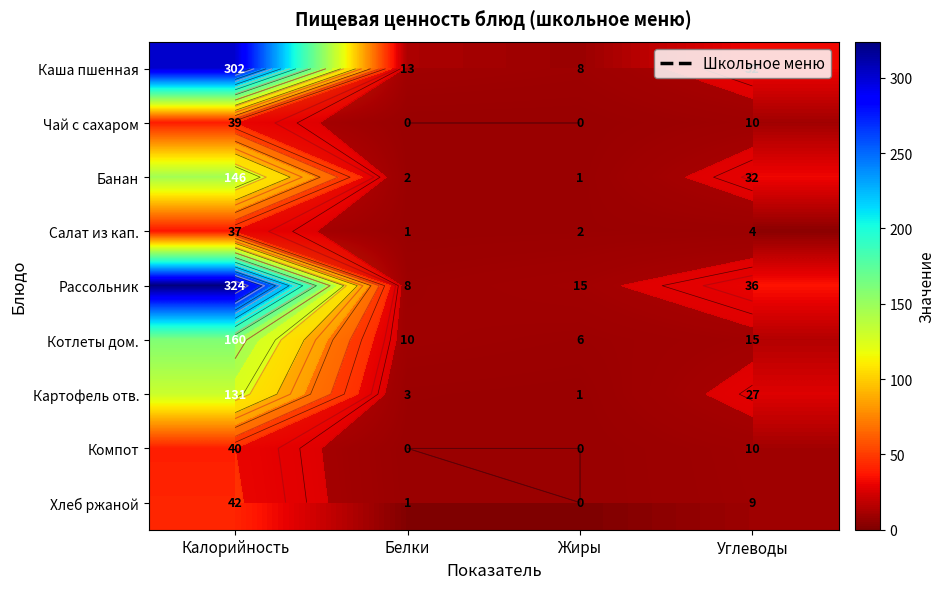

Is the value of Котлеты дом. at Калорийность greater than the value of Салат из кап. at Углеводы?

Yes